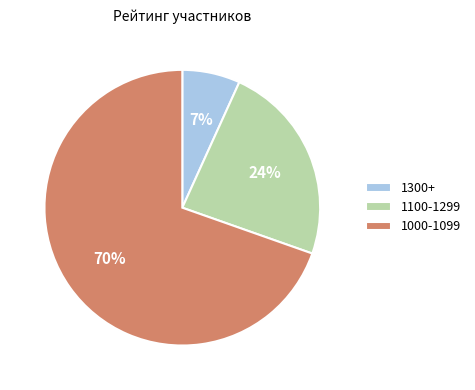

The 1000-1099 slice represents 83% of the pie. True or false?

False